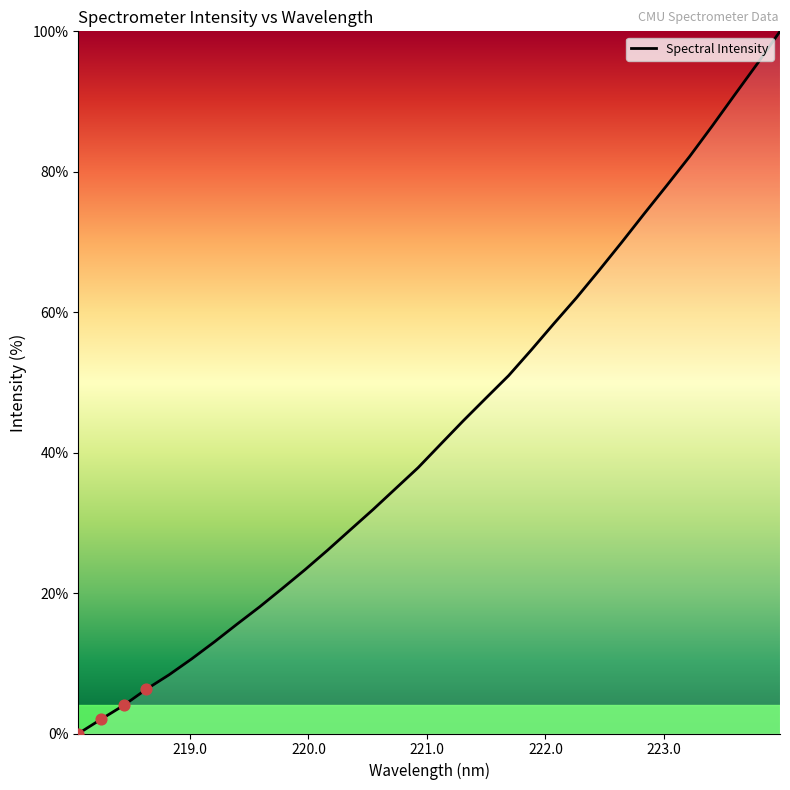

What is the difference between the maximum and minimum values?

100.0